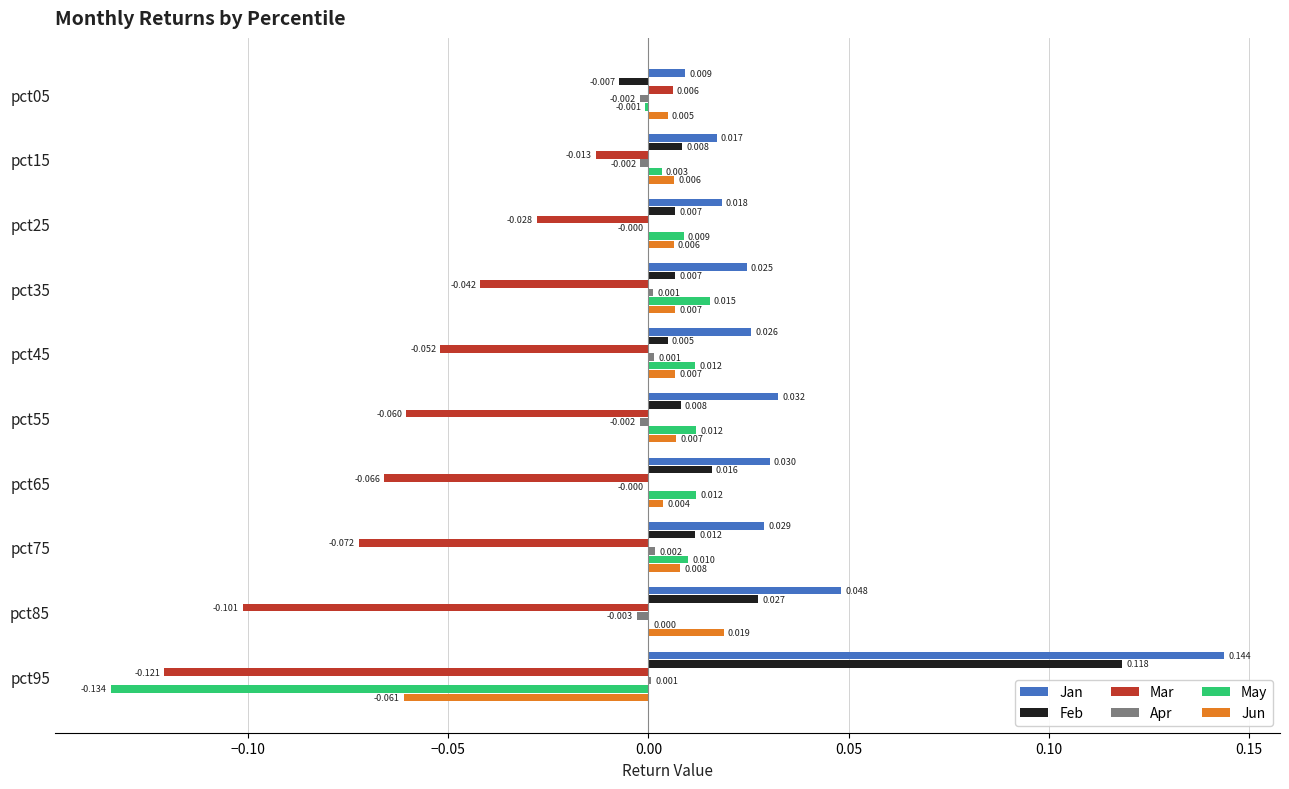

Which series changed the most between pct05 and pct65?

Mar